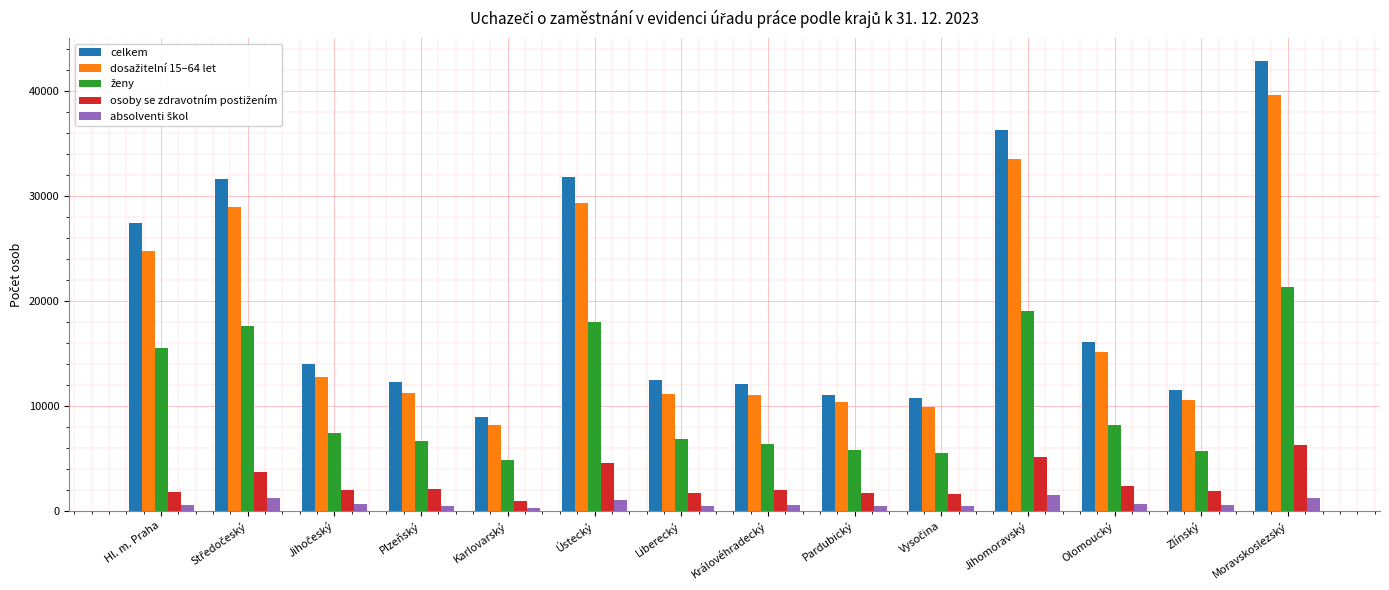

Which series has the widest spread of values?

celkem